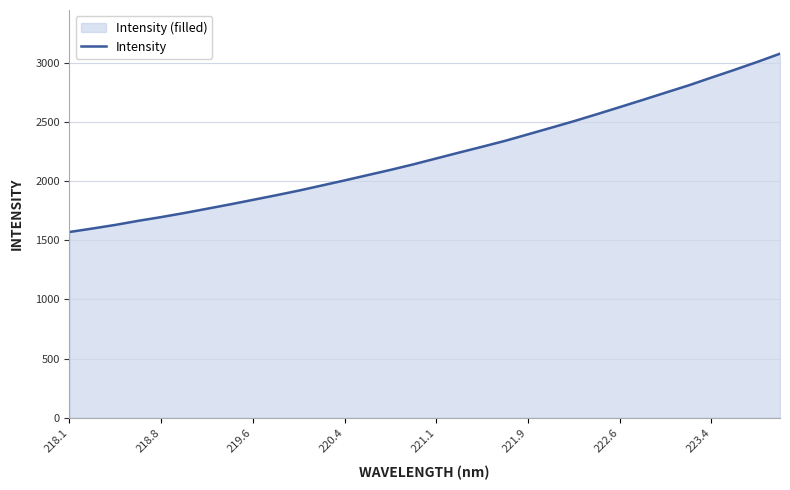

What is the minimum value shown in the chart?

1570.0